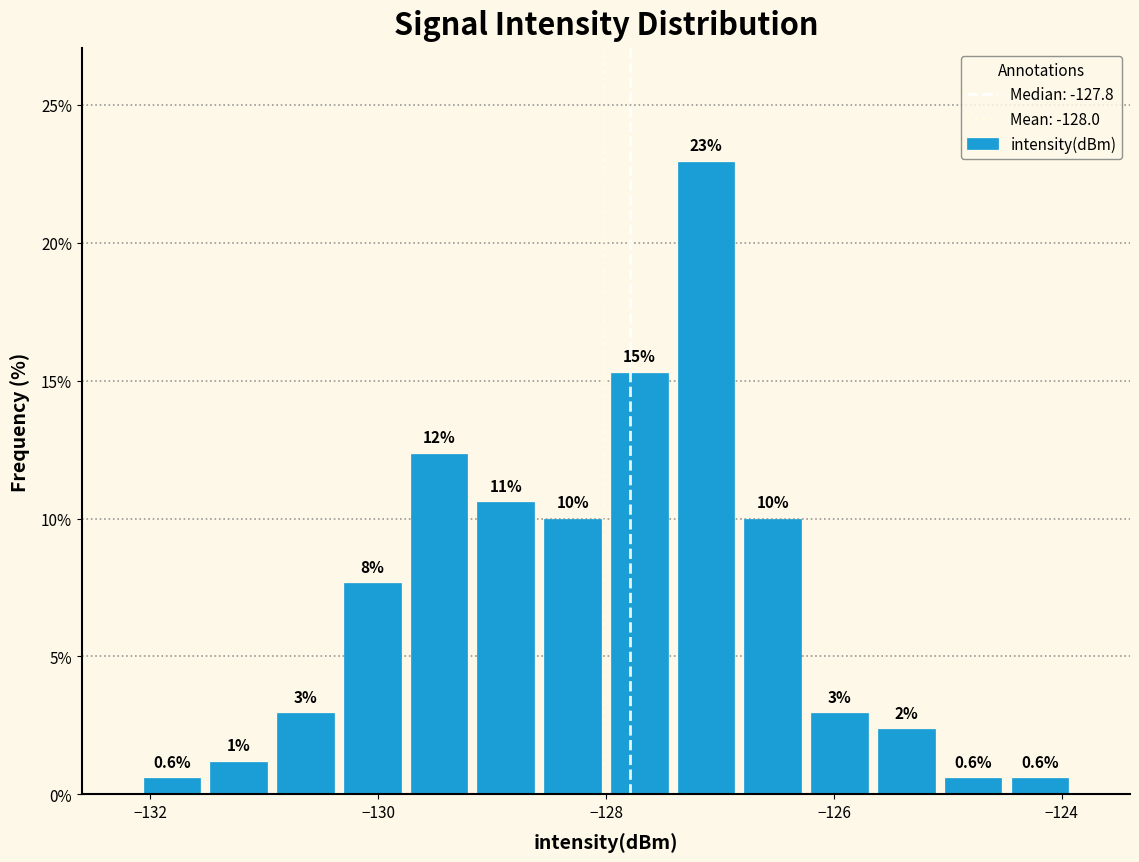

Read against the x-axis, roughly where is the centre of the tallest bar?

-127.2